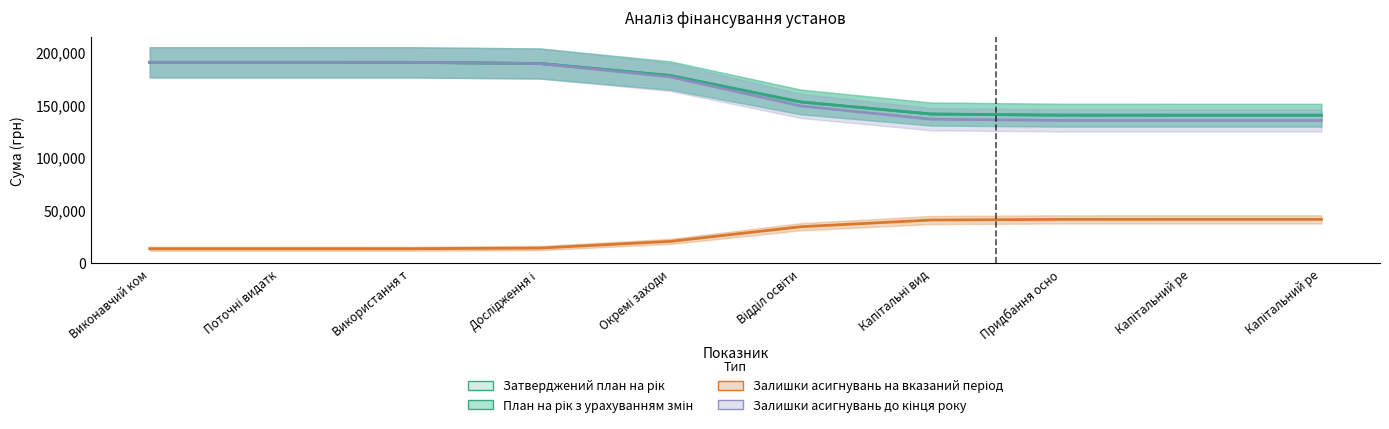

What is the minimum value shown in the chart?

13750